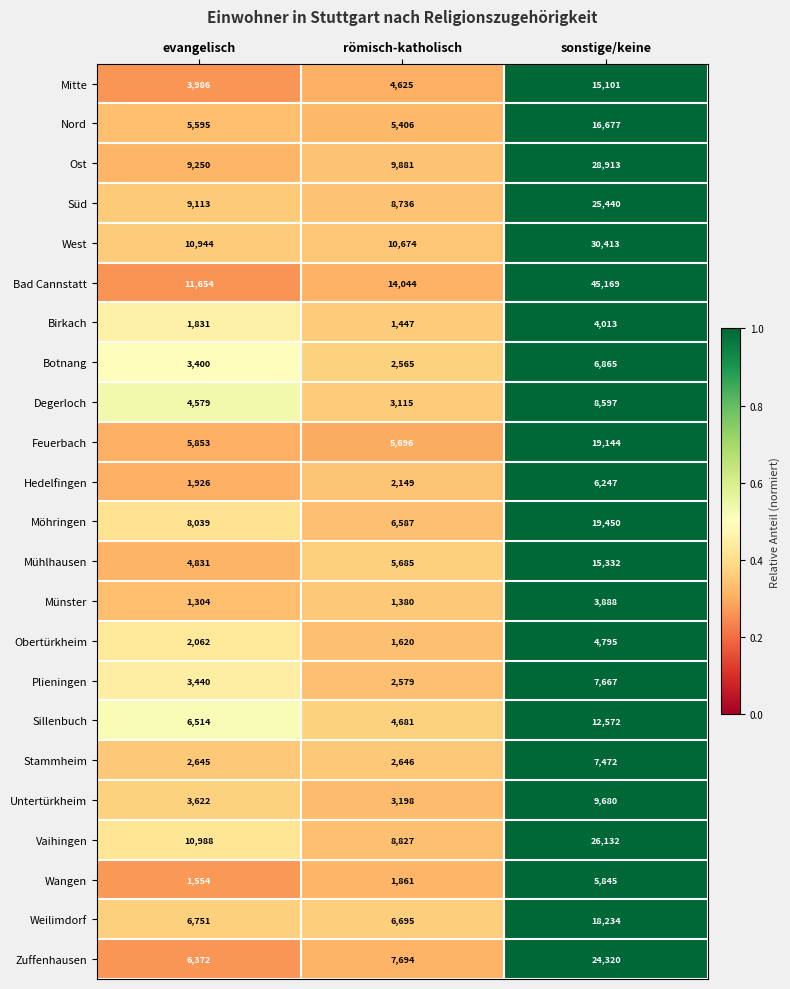

Which series has the widest spread of values?

Bad Cannstatt